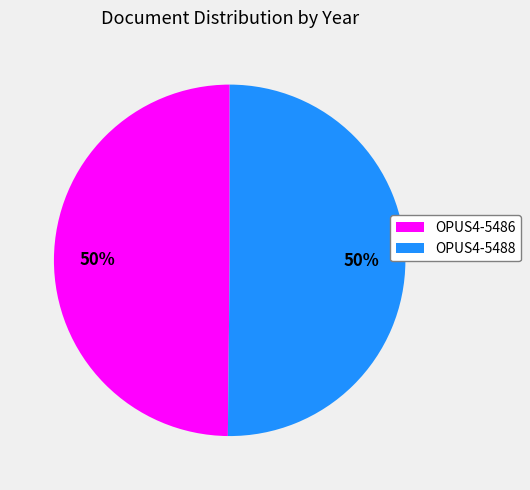

What is the ratio of the value at OPUS4-5486 to the value at OPUS4-5488?

1.0